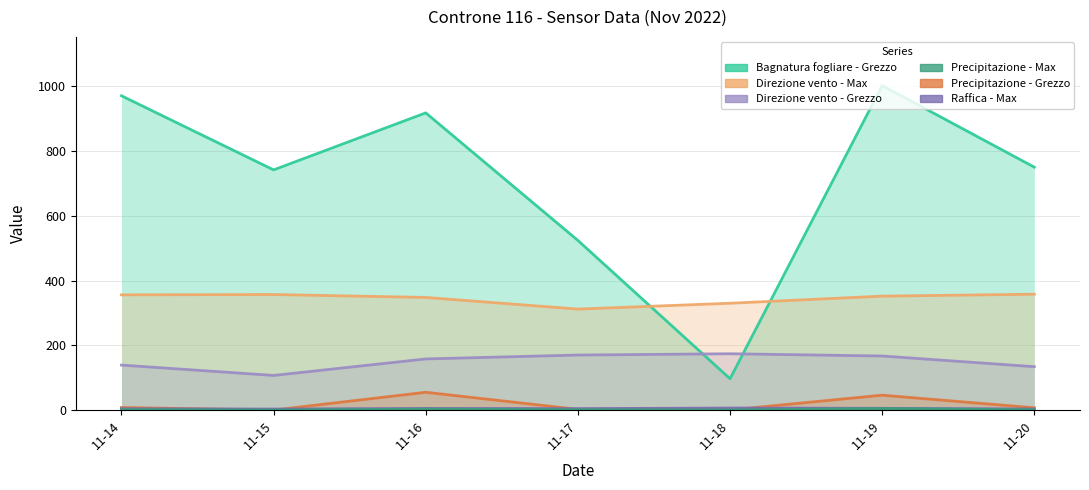

Which series has the largest total across all categories?

Bagnatura fogliare - Grezzo